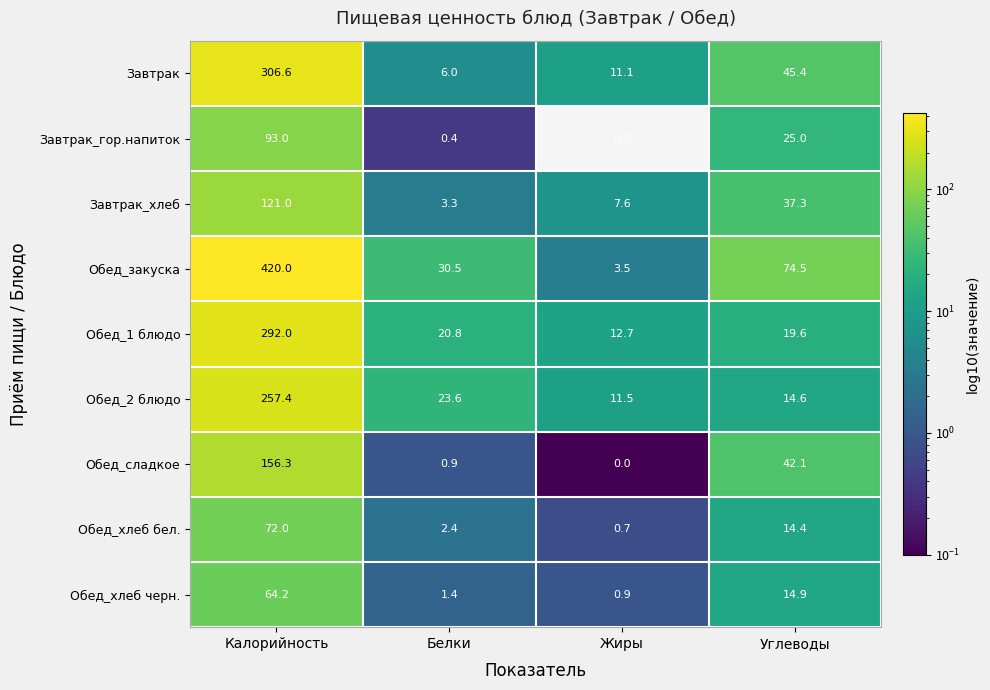

Count the number of data series in this chart.

9